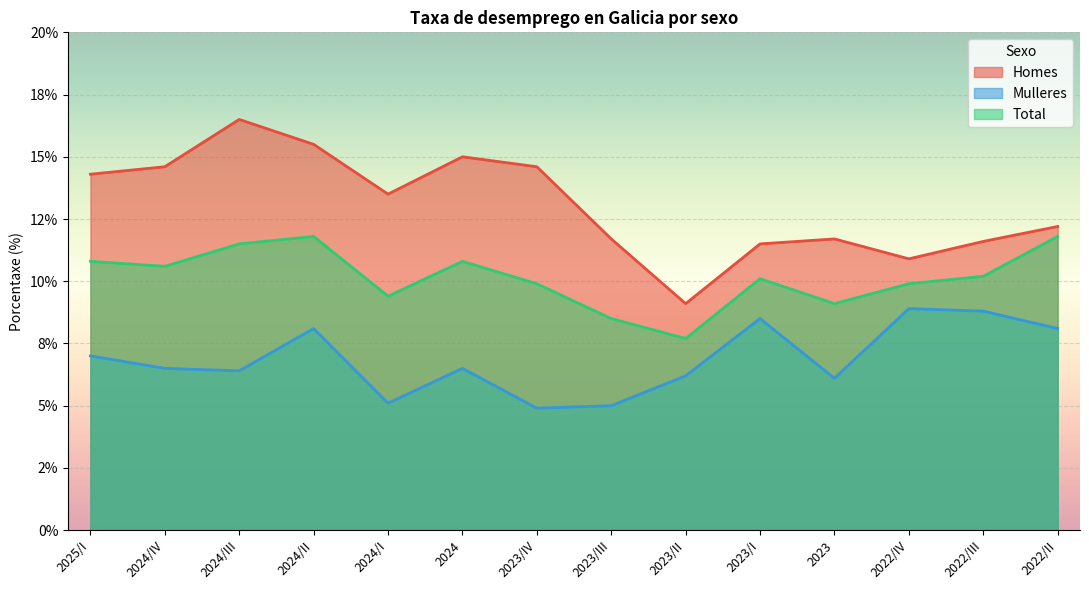

True or false: Total and Homes intersect in this chart.

False